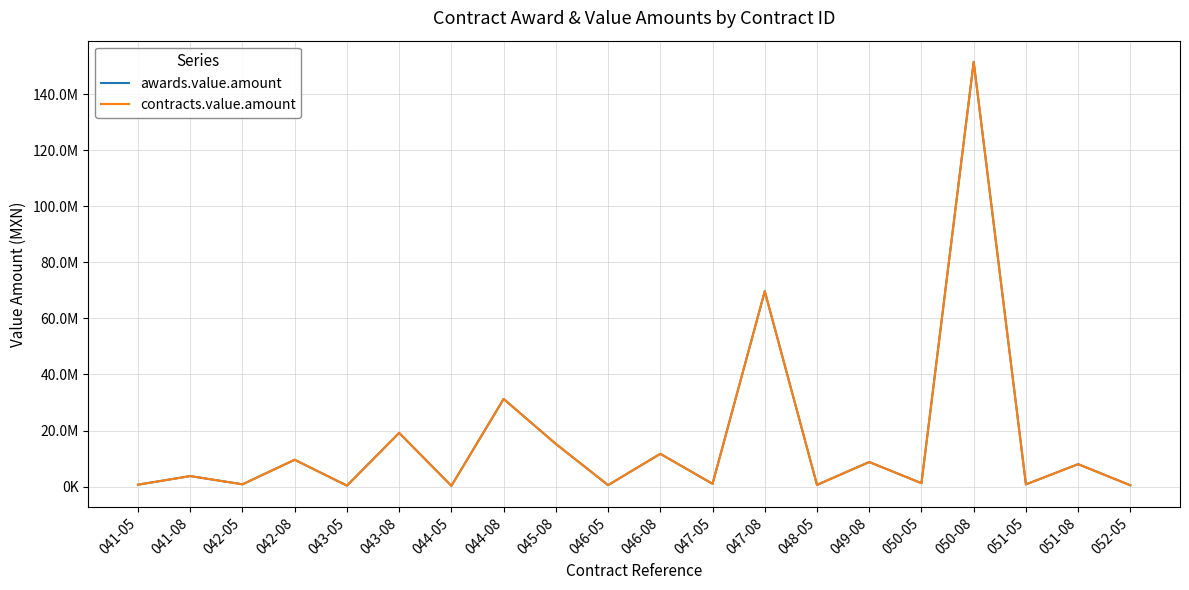

At how many categories does at least one series exceed 120656671?

1